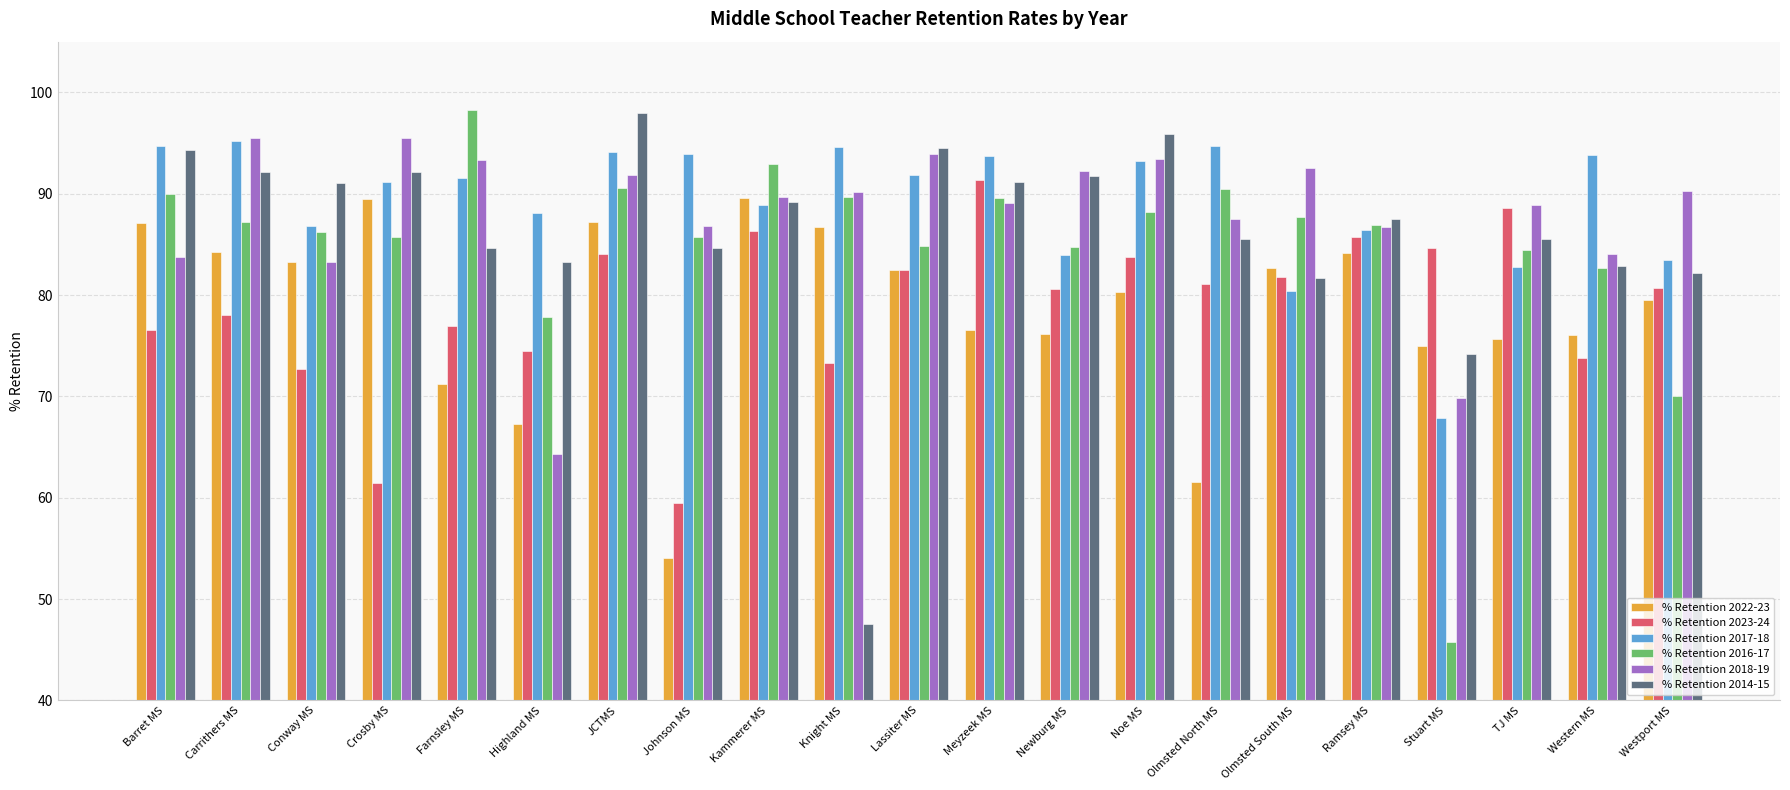

What are all the series names shown in the legend?

% Retention 2022-23, % Retention 2023-24, % Retention 2017-18, % Retention 2016-17, % Retention 2018-19, % Retention 2014-15